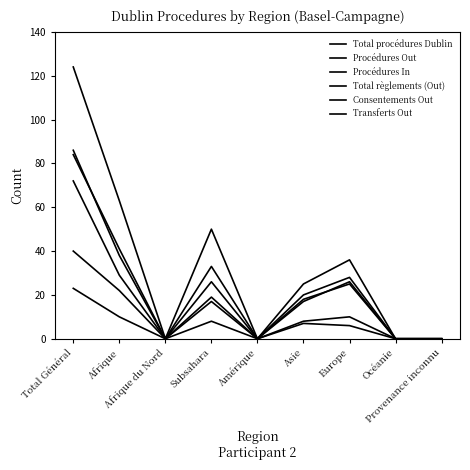

What is the greatest value displayed?

124